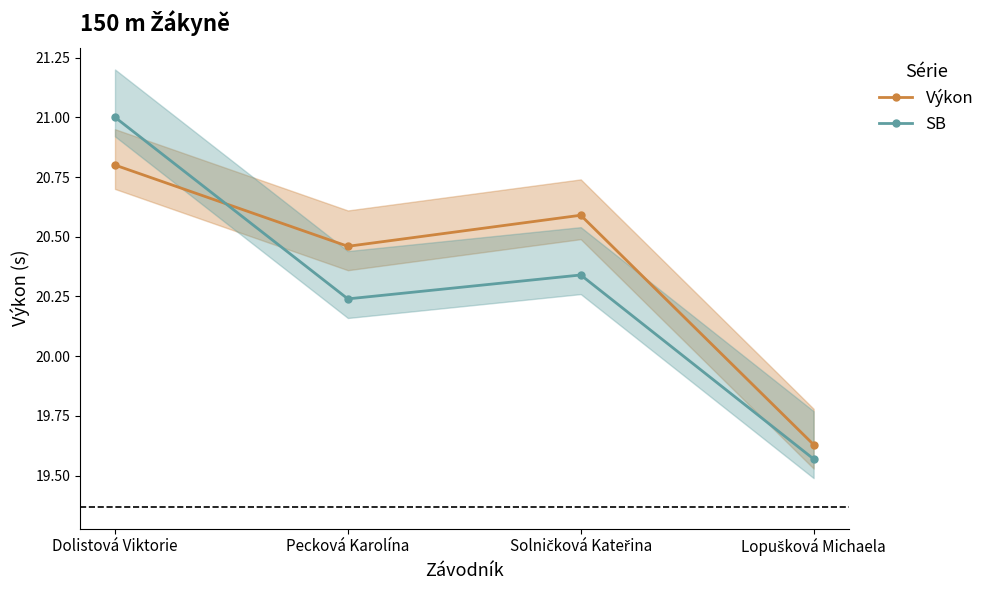

At which category does SB reach its first local valley?

Pecková Karolína